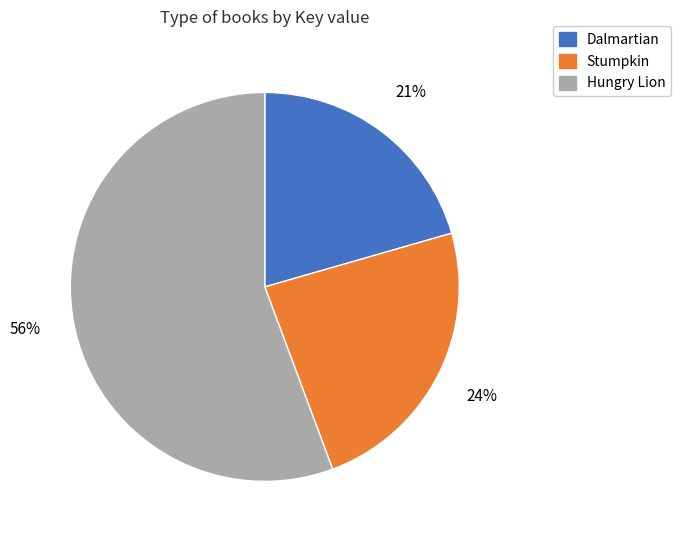

Does Stumpkin represent more than half of the total?

No